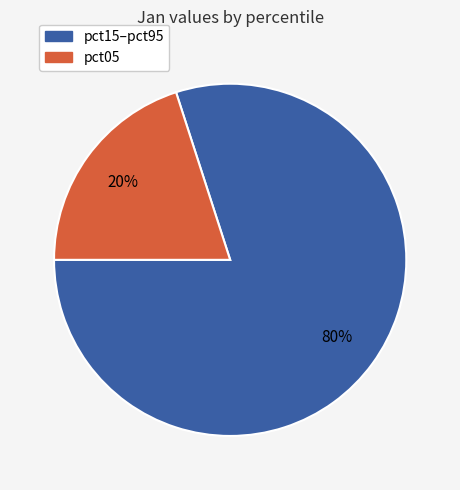

Does any single category account for the majority?

Yes